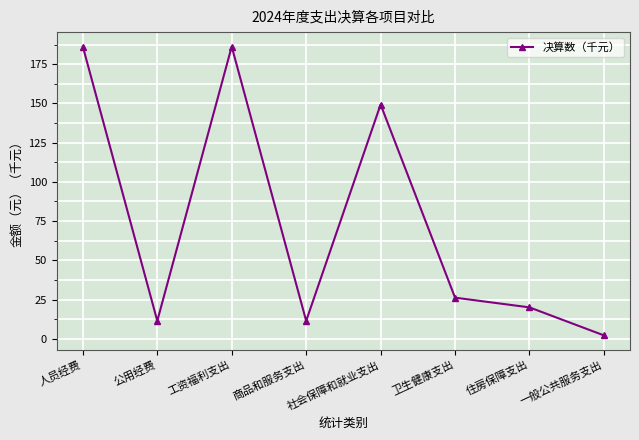

At which category does the data reach its first local valley?

公用经费